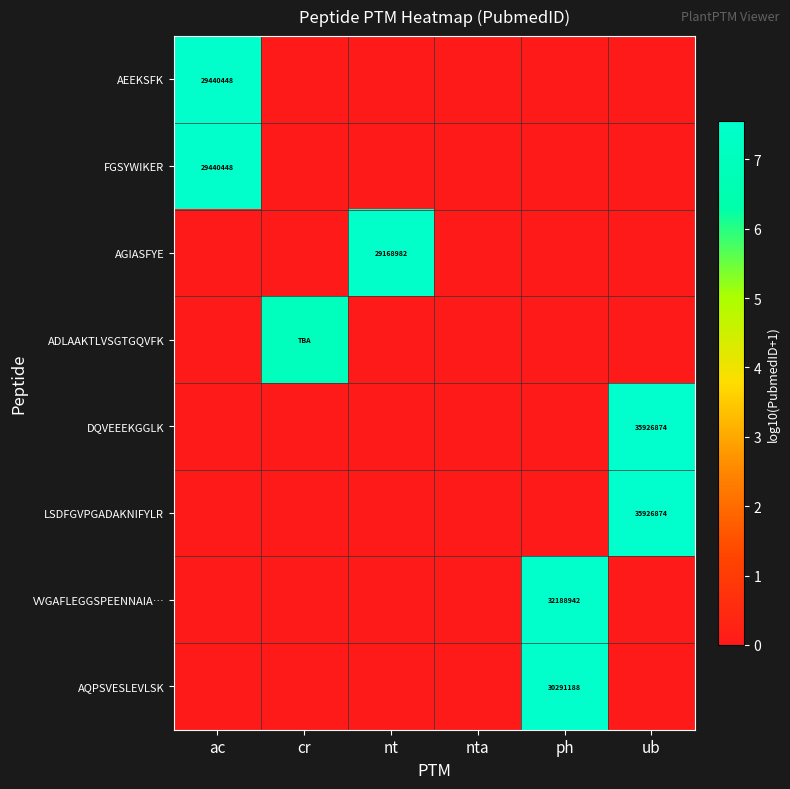

The AQPSVESLEVLSK series shows 30291188 at ph. True or false?

True